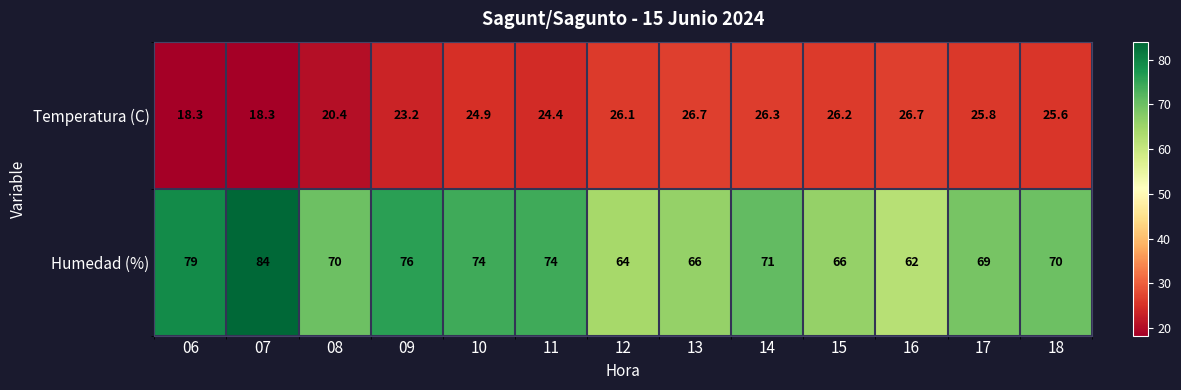

Rank the series at 18 from highest to lowest value.

Humedad (%), Temperatura (C)